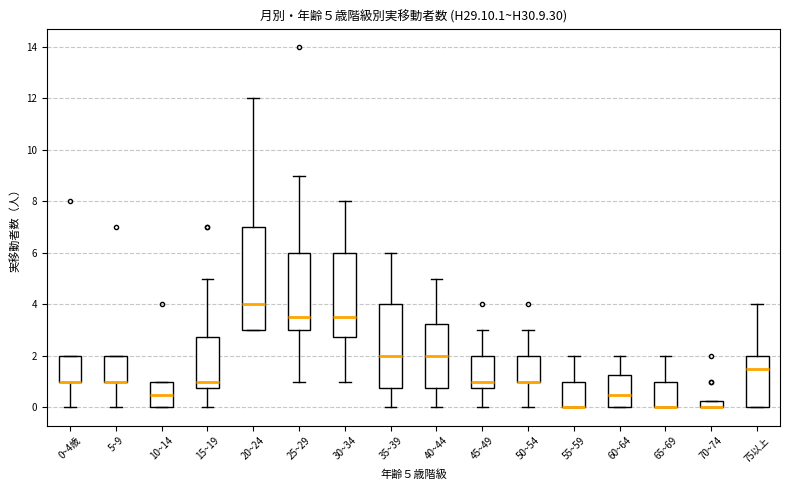

Which box is the tallest, from its lower edge to its upper edge?

20~24